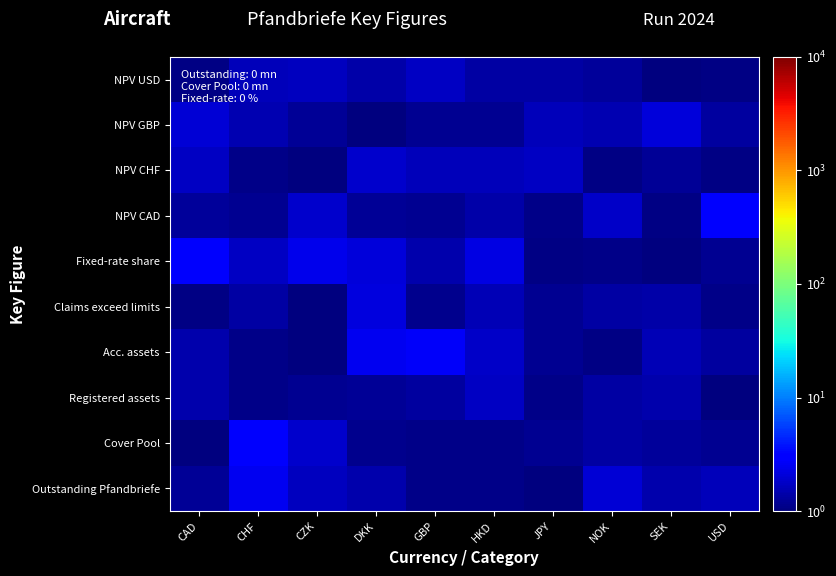

Which label corresponds to the largest value in the chart?

USD